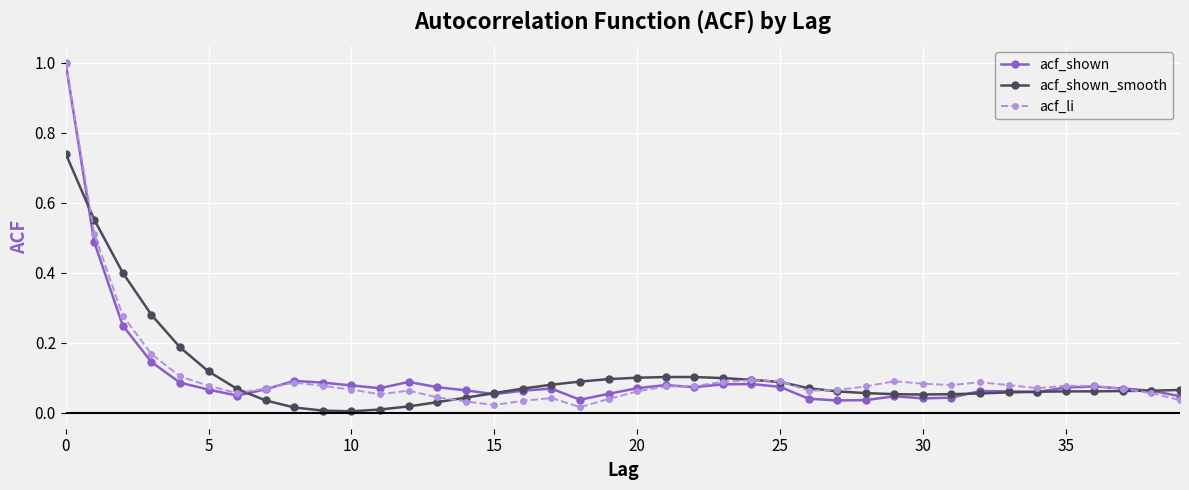

True or false: acf_shown has more than 0 interior local peaks.

True